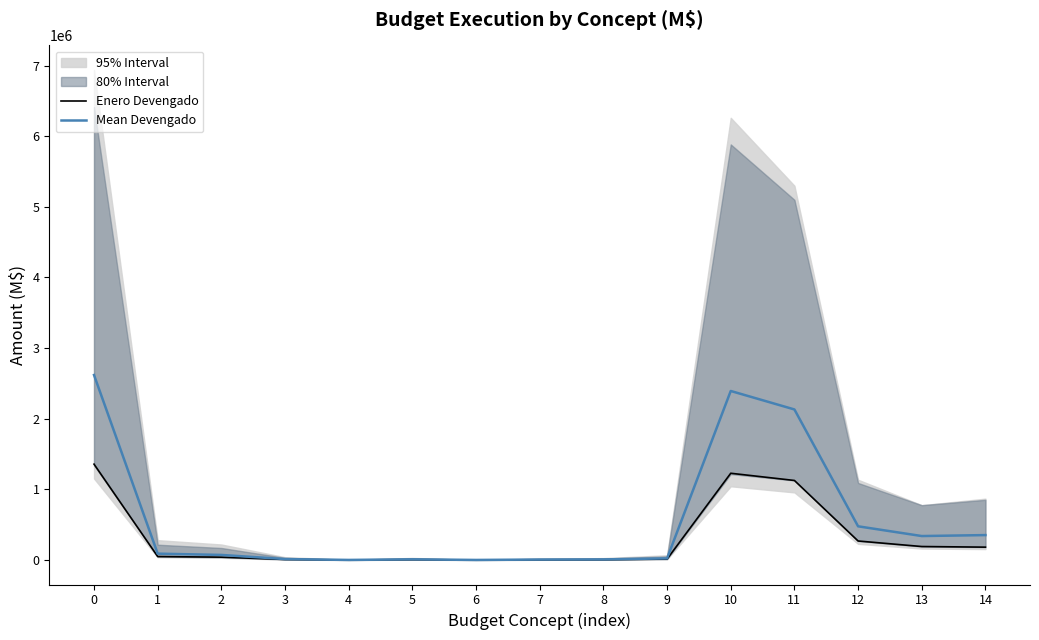

Is it true that Mean Devengado equals 13908.8 at 3?

True